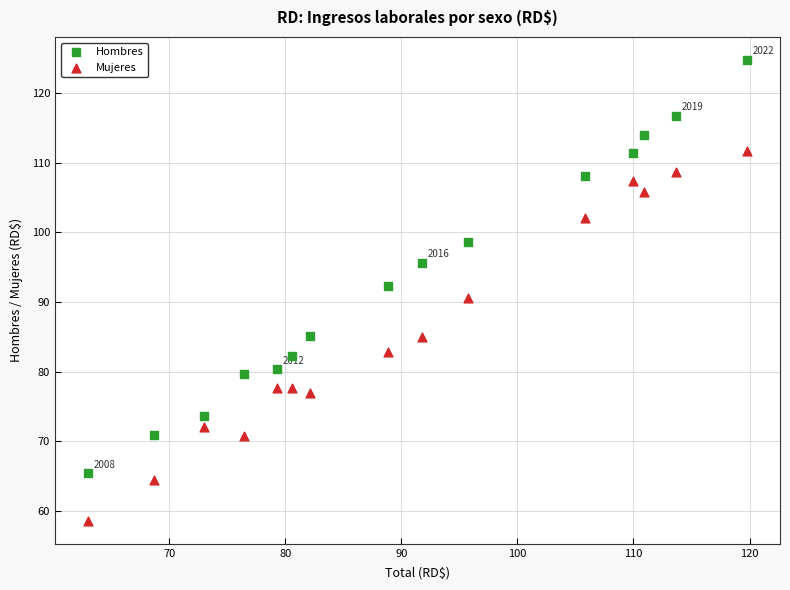

Which series reaches the maximum Y coordinate?

Hombres